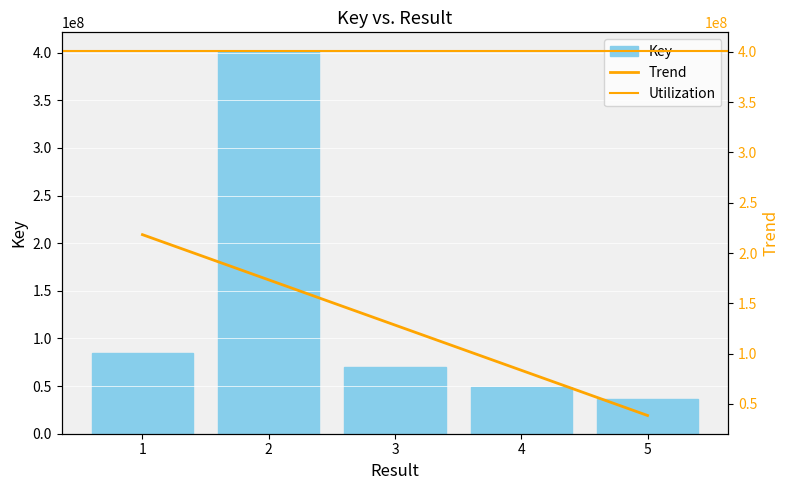

Does the chart contain stacked bars?

No